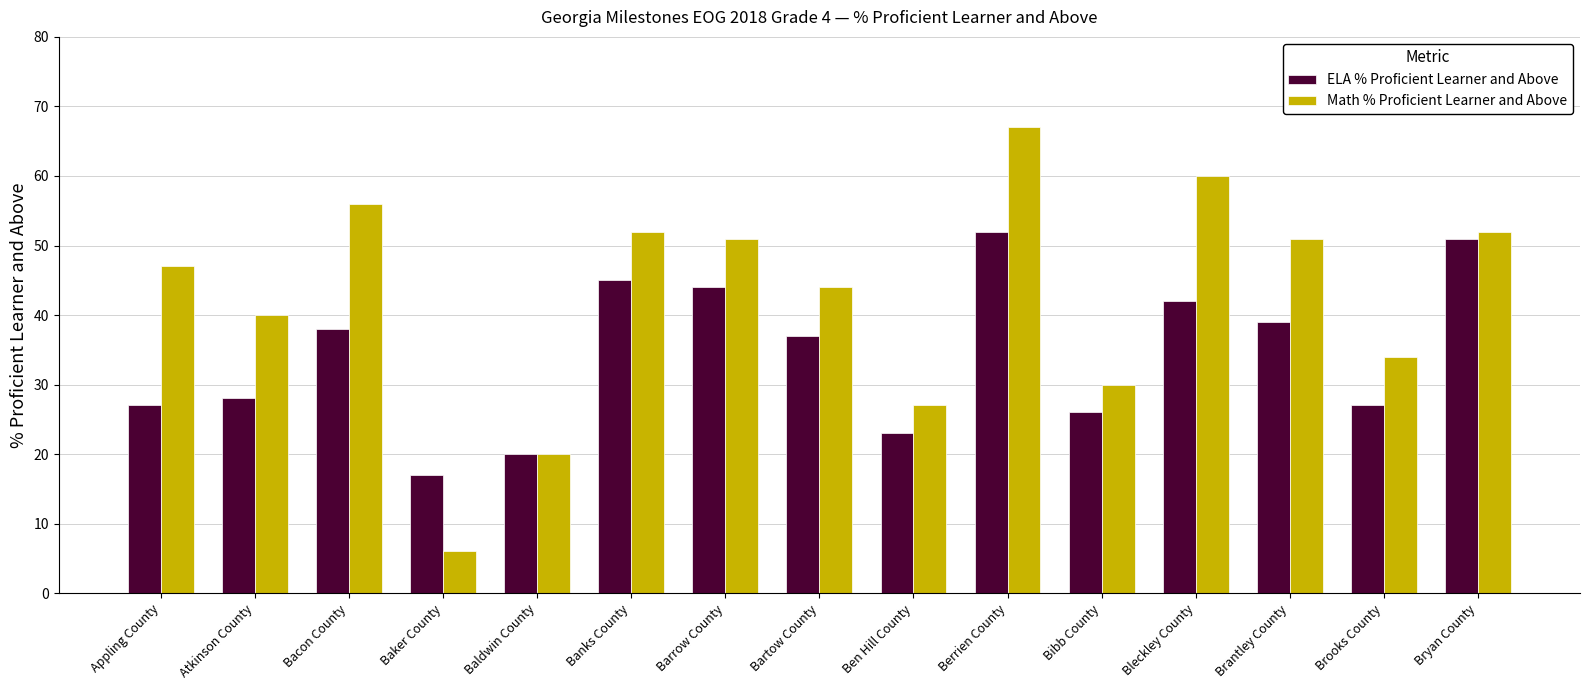

What is the label of the 11th bar from the left?

Bibb County